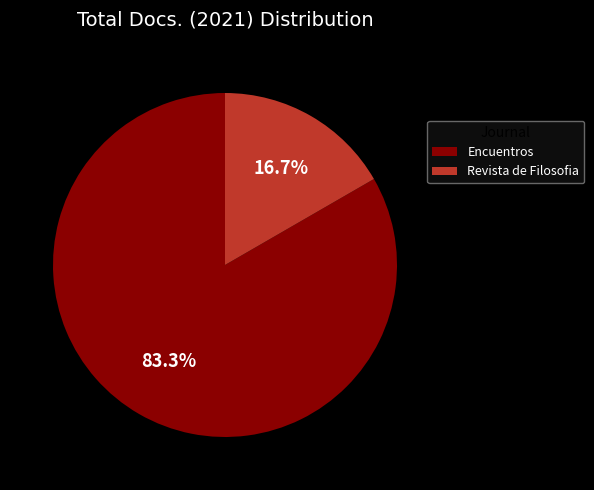

Combined, do Revista de Filosofia and Encuentros account for over 50%?

Yes